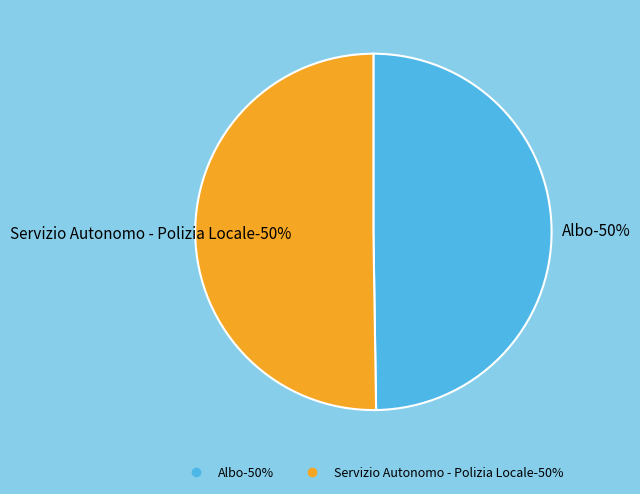

Is the sum of Servizio Autonomo - Polizia Locale and Albo greater than half?

Yes